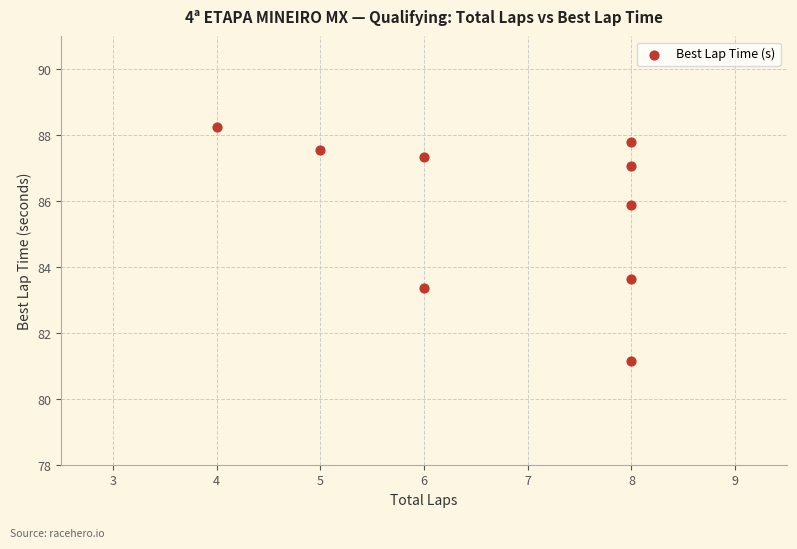

What is the average Y value?

85.8